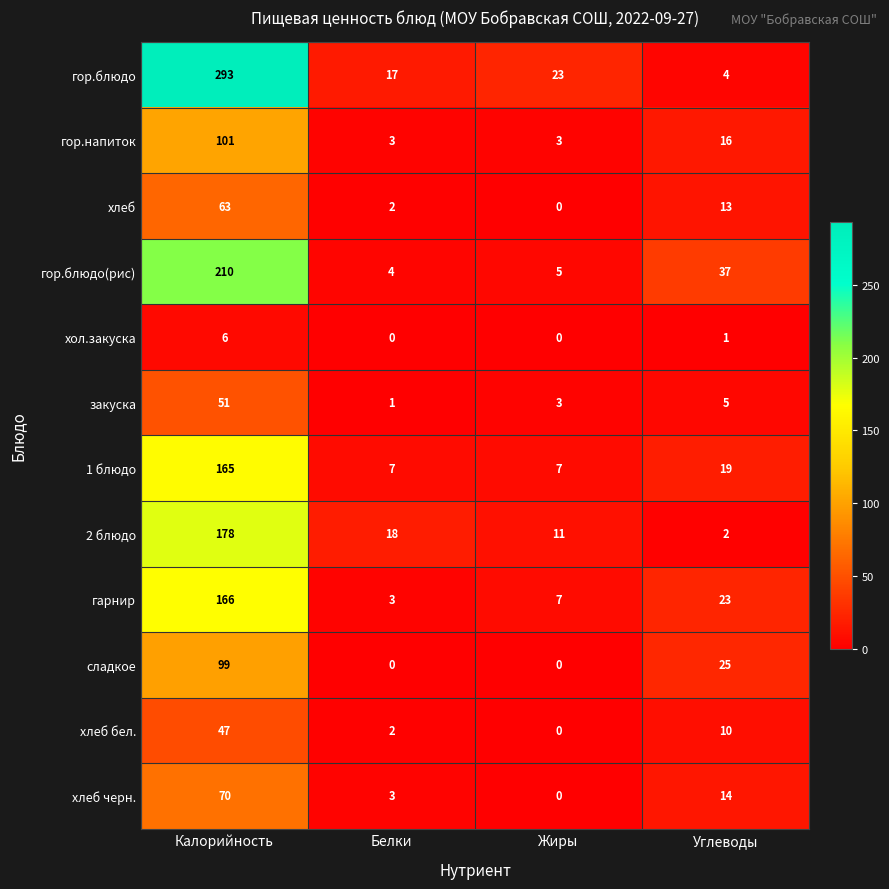

Which category has the highest value in the хлеб бел. series?

Калорийность